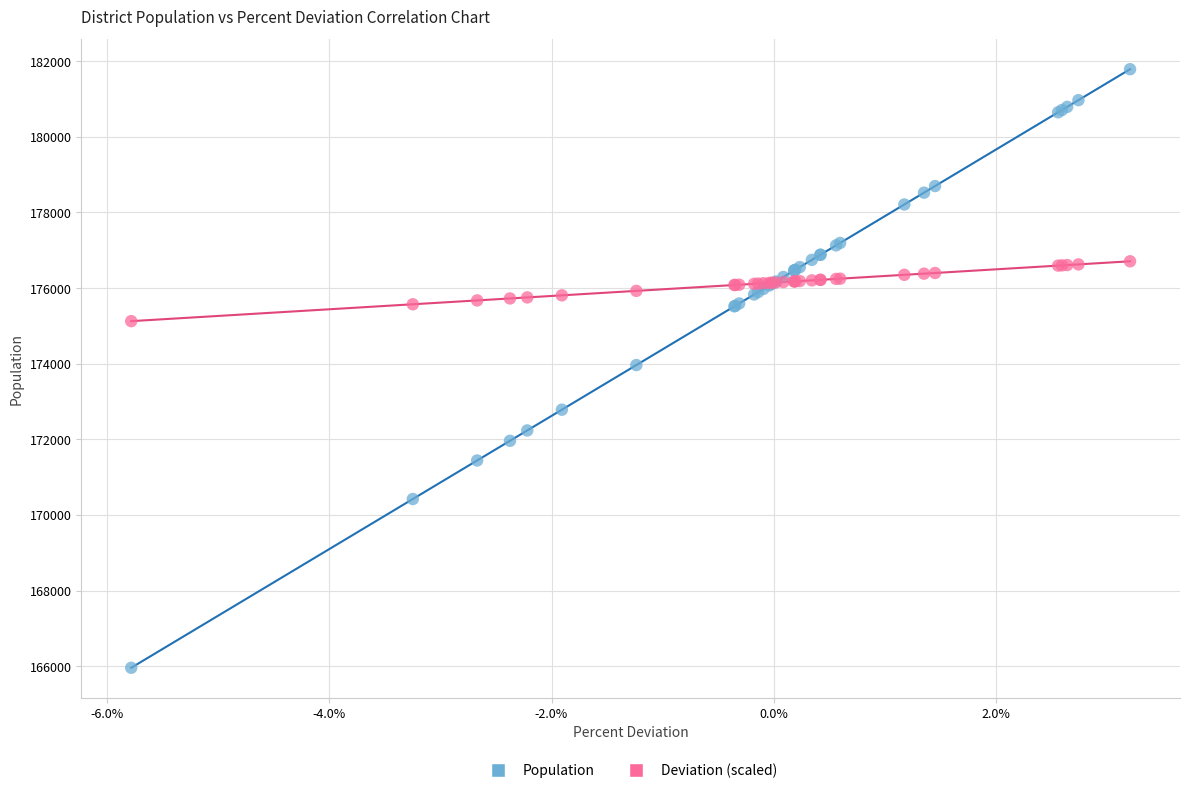

Which series contains the lowest Y value?

Population